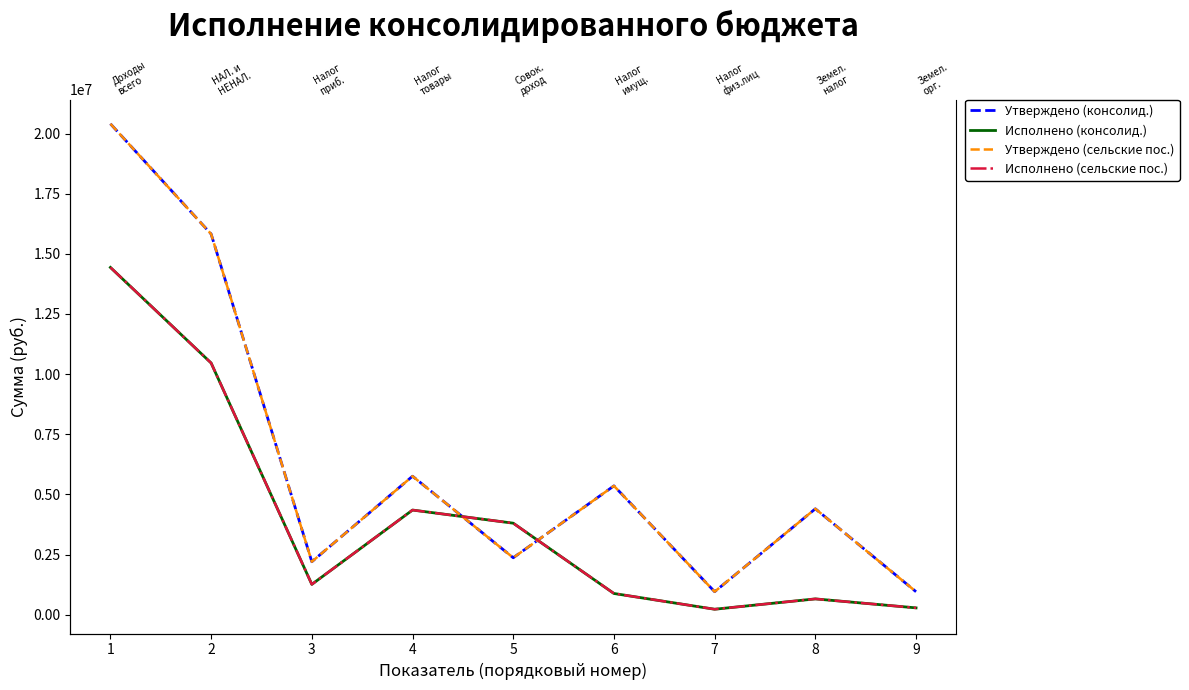

What is the difference between the second highest and second lowest values in the Утверждено (сельские пос.) series?

14870000.0